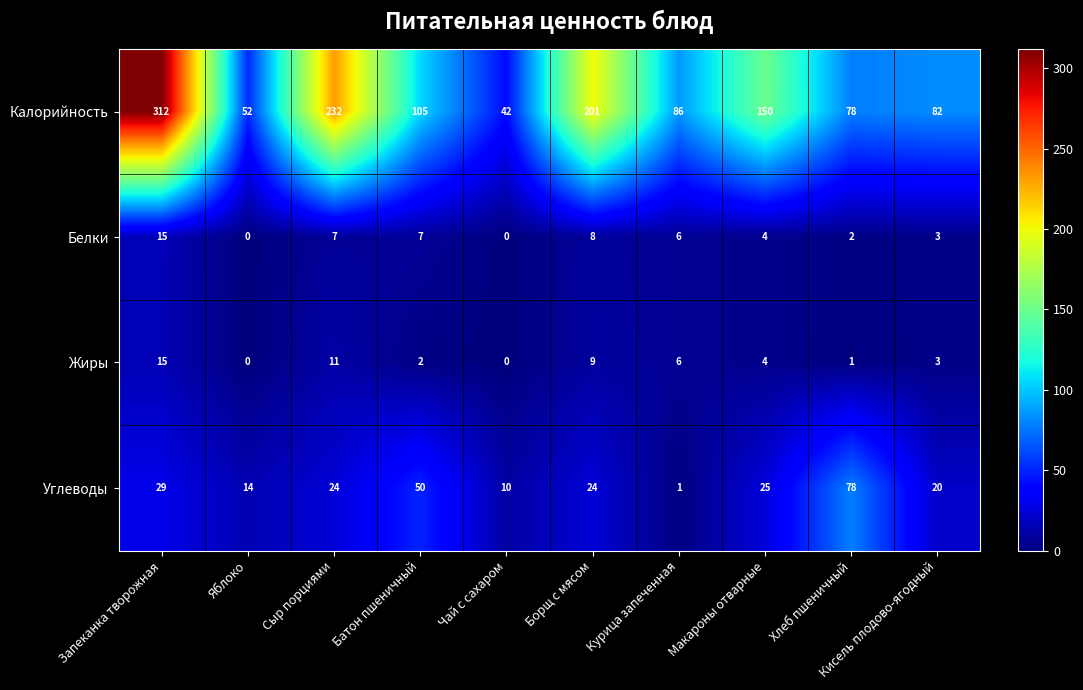

Which series changed the most between Батон пшеничный and Макароны отварные?

Калорийность